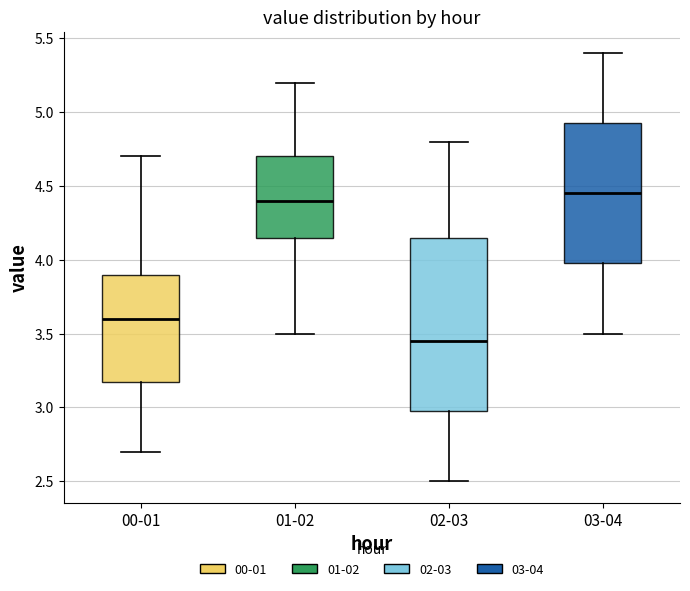

Reading left to right, read every box against the y-axis: the position of its median line, the range the box covers, and the ends of its whiskers. The values are not printed on the chart, so give them approximately, as read against the axis.

00-01: median 3.60, box 3.20 to 3.90, whiskers 2.70 to 4.70
01-02: median 4.40, box 4.15 to 4.70, whiskers 3.50 to 5.20
02-03: median 3.45, box 3.00 to 4.15, whiskers 2.50 to 4.80
03-04: median 4.45, box 4.00 to 4.95, whiskers 3.50 to 5.40